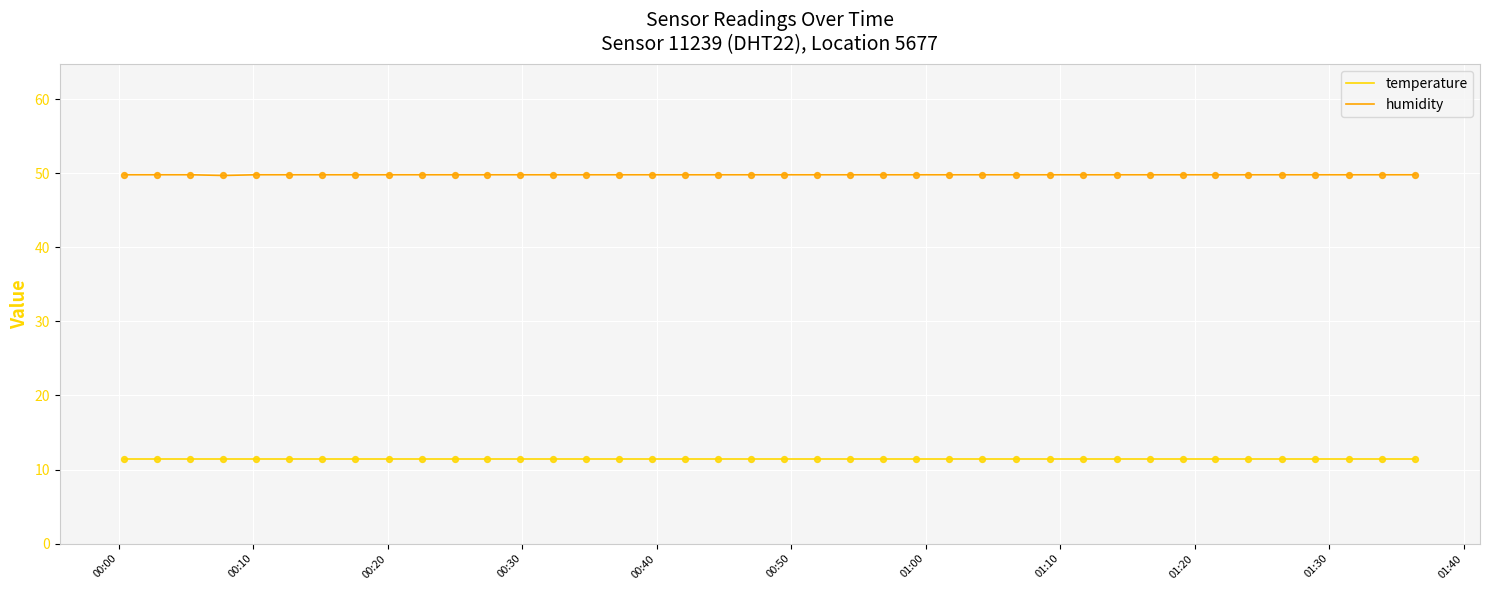

Which series has the largest total across all categories?

humidity